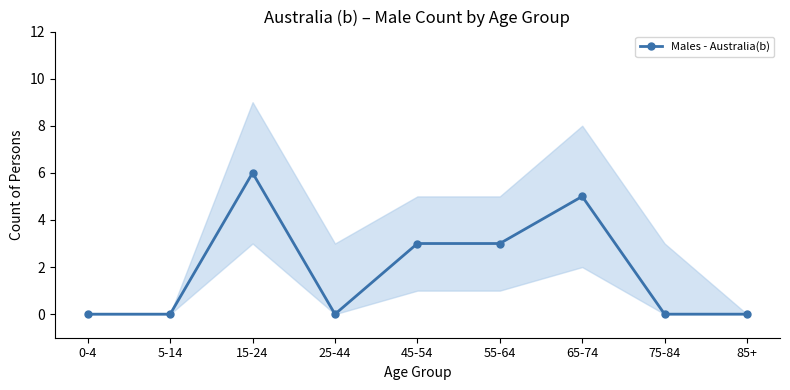

Is it true that the value at 85+ is 3?

False